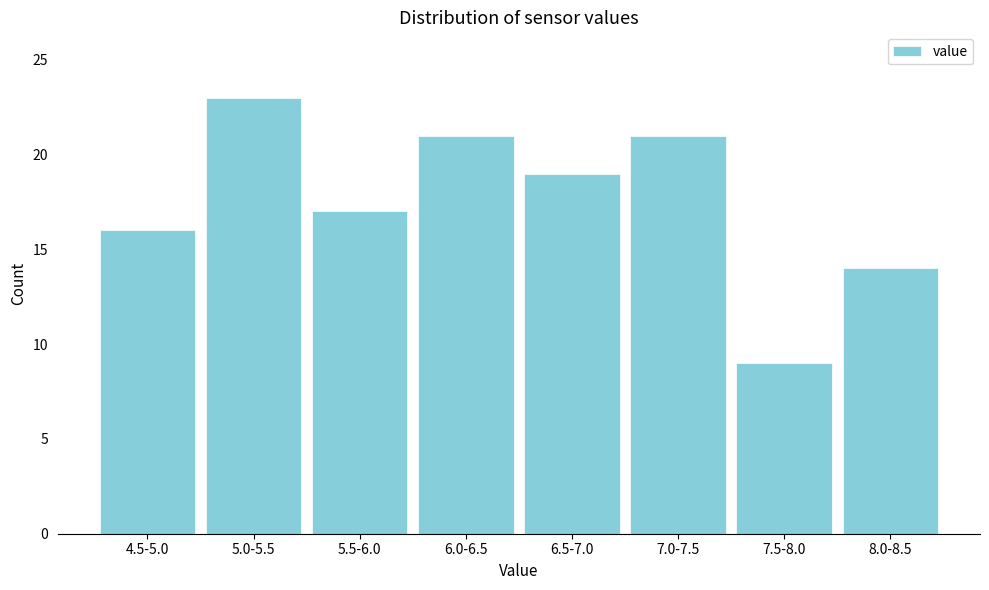

Reading left to right, what are all the values shown in this chart?

16	23	17	21	19	21	9	14